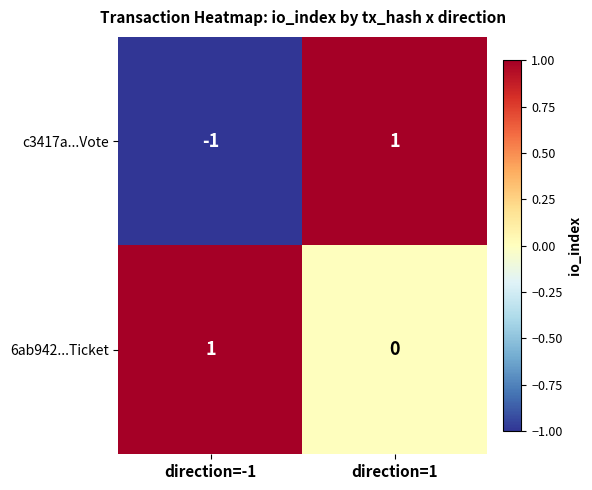

Which series changed the most between direction=-1 and direction=1?

c3417a...Vote